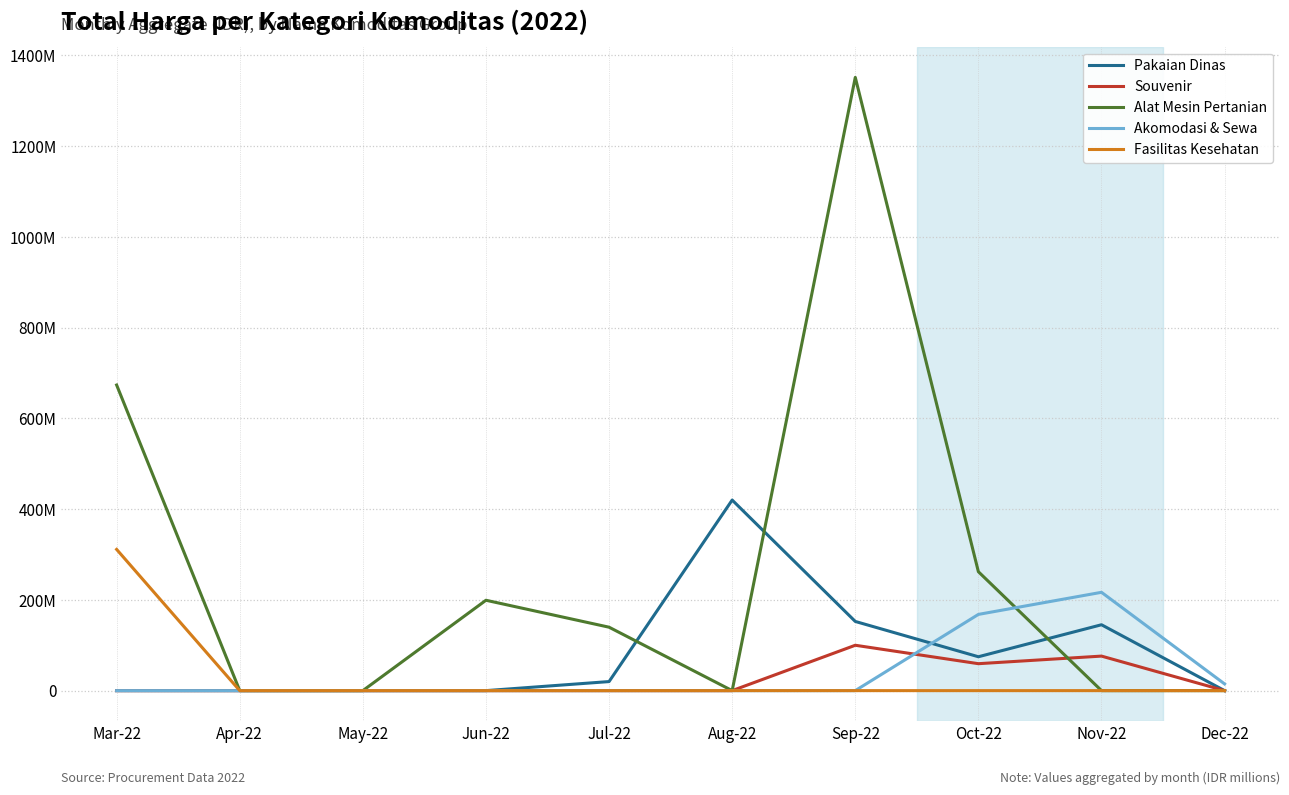

Reading left to right, transcribe all the data shown in this chart.

Pakaian Dinas: Mar-22=0.0	Apr-22=0.0	May-22=0.0	Jun-22=0.0	Jul-22=19.9	Aug-22=420.1	Sep-22=152.5	Oct-22=74.7	Nov-22=145.2	Dec-22=0.0
Souvenir: Mar-22=0.0	Apr-22=0.0	May-22=0.0	Jun-22=0.0	Jul-22=0.0	Aug-22=0.0	Sep-22=100.0	Oct-22=59.4	Nov-22=76.1	Dec-22=0.0
Alat Mesin Pertanian: Mar-22=673.6	Apr-22=0.0	May-22=0.0	Jun-22=199.2	Jul-22=139.8	Aug-22=0.0	Sep-22=1351.7	Oct-22=262.1	Nov-22=0.0	Dec-22=0.0
Akomodasi & Sewa: Mar-22=0.0	Apr-22=0.0	May-22=0.0	Jun-22=0.0	Jul-22=0.0	Aug-22=0.0	Sep-22=0.0	Oct-22=168.0	Nov-22=216.7	Dec-22=14.8
Fasilitas Kesehatan: Mar-22=311.3	Apr-22=0.0	May-22=0.0	Jun-22=0.0	Jul-22=0.0	Aug-22=0.0	Sep-22=0.0	Oct-22=0.0	Nov-22=0.0	Dec-22=0.0